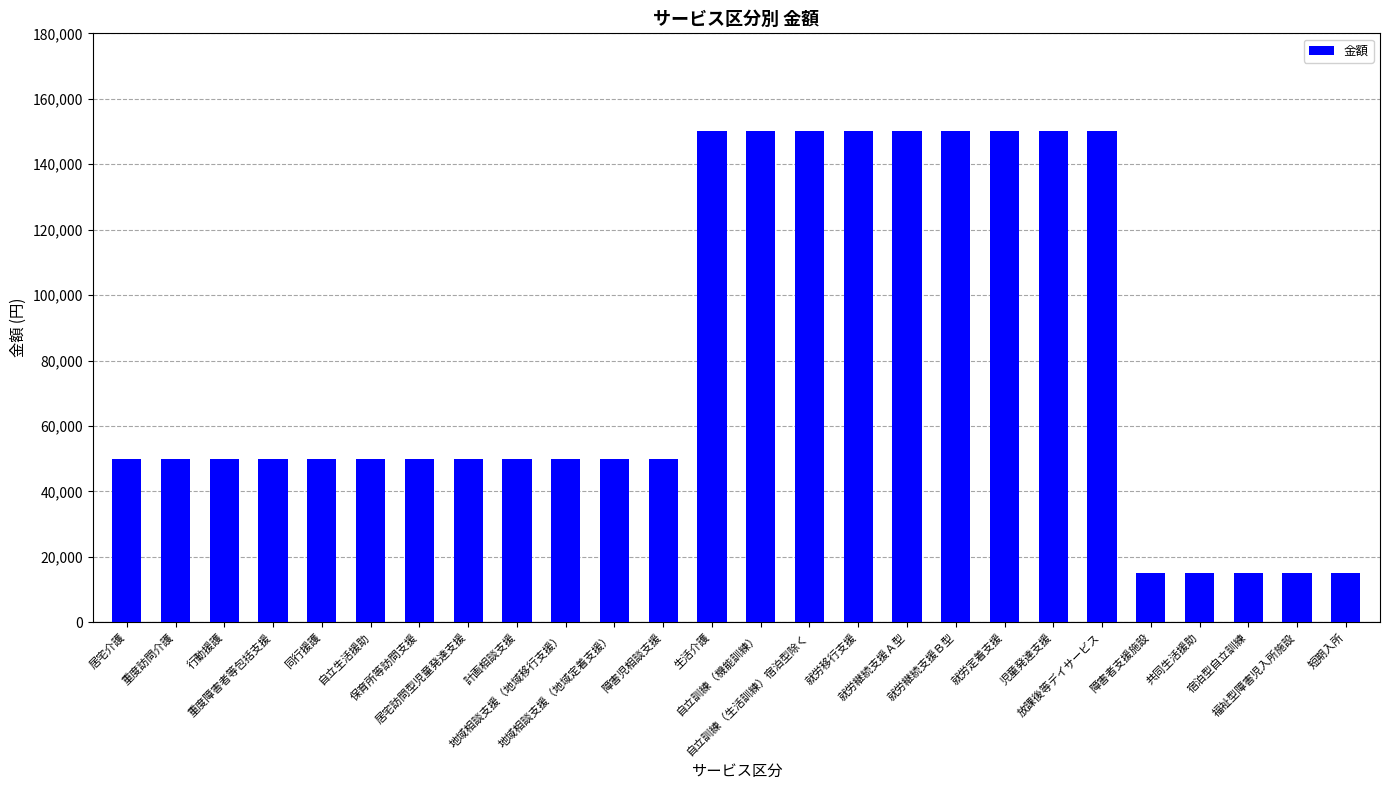

What is the maximum value shown in the chart?

150000